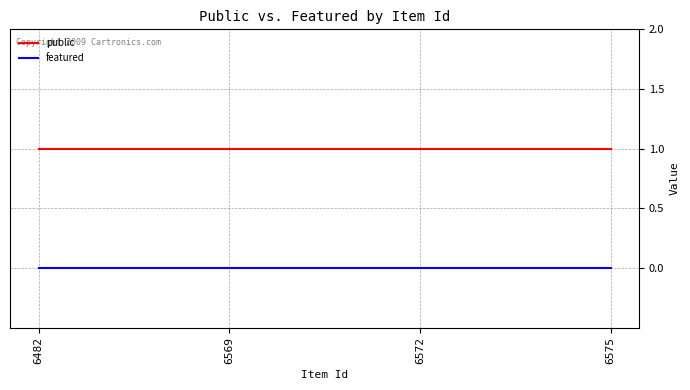

What is the average value of the public series?

1